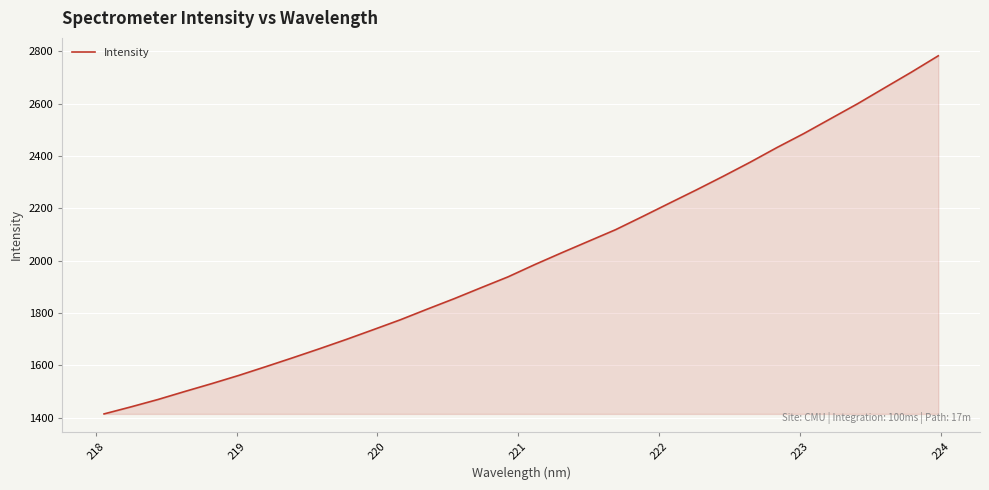

Does the chart display data point markers on the line(s)?

No